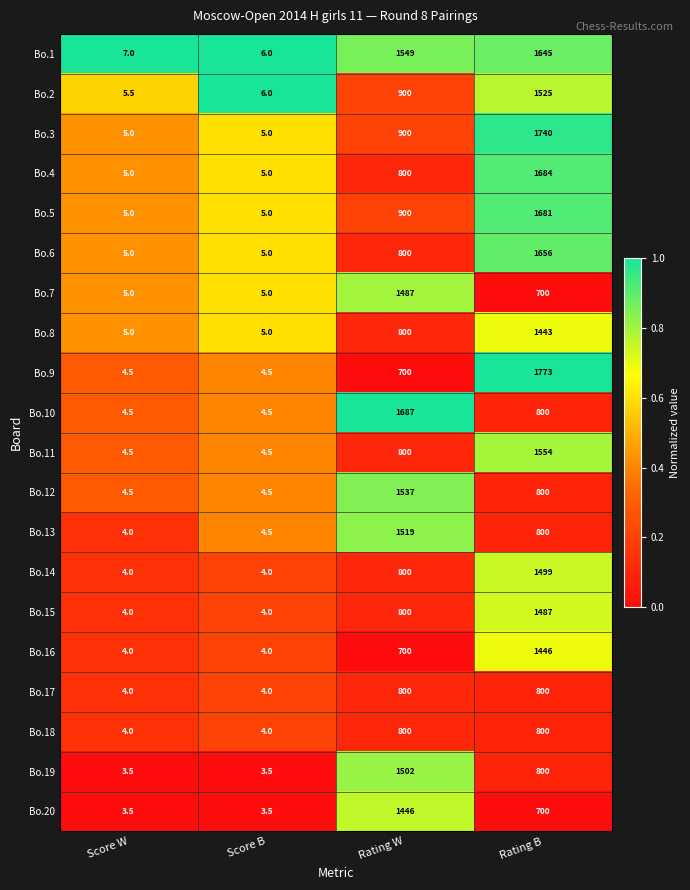

Which series has the largest total across all categories?

Bo.1